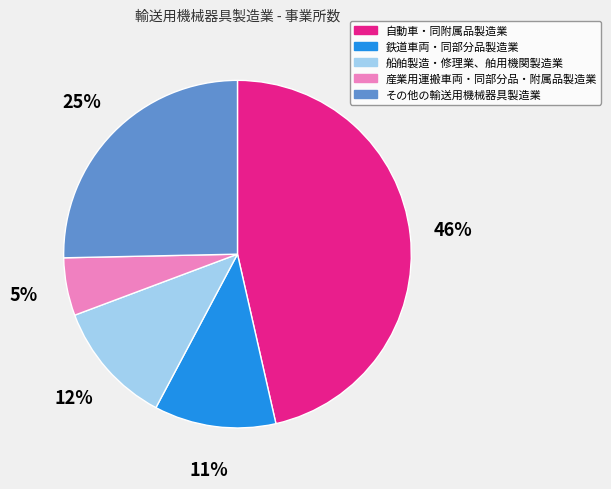

Combined, do 産業用運搬車両・同部分品・附属品製造業 and 自動車・同附属品製造業 account for over 50%?

Yes